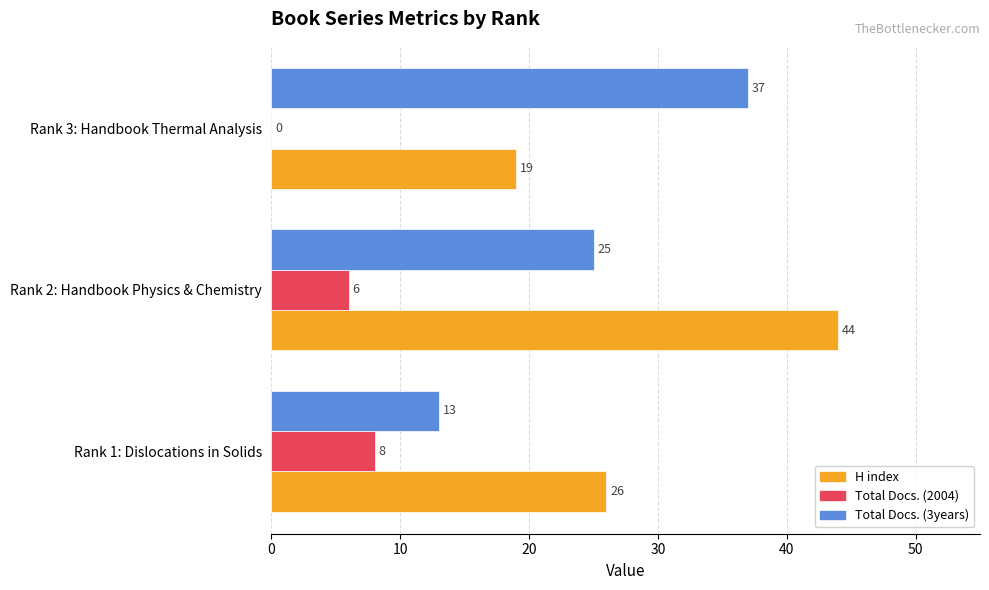

What is the sum of all Total Docs. (2004) values?

14